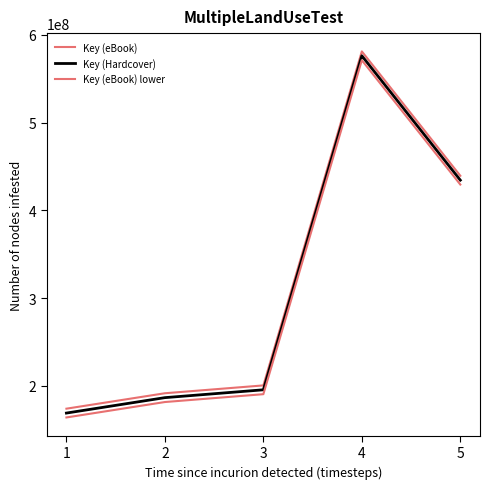

Reading right to left, what are all the values shown in this chart?

Key (eBook): 439439480	581083397	200640703	191708842	174136256
Key (Hardcover): 434439480	576083397	195640703	186708842	169136256
Key (eBook) lower: 429439480	571083397	190640703	181708842	164136256